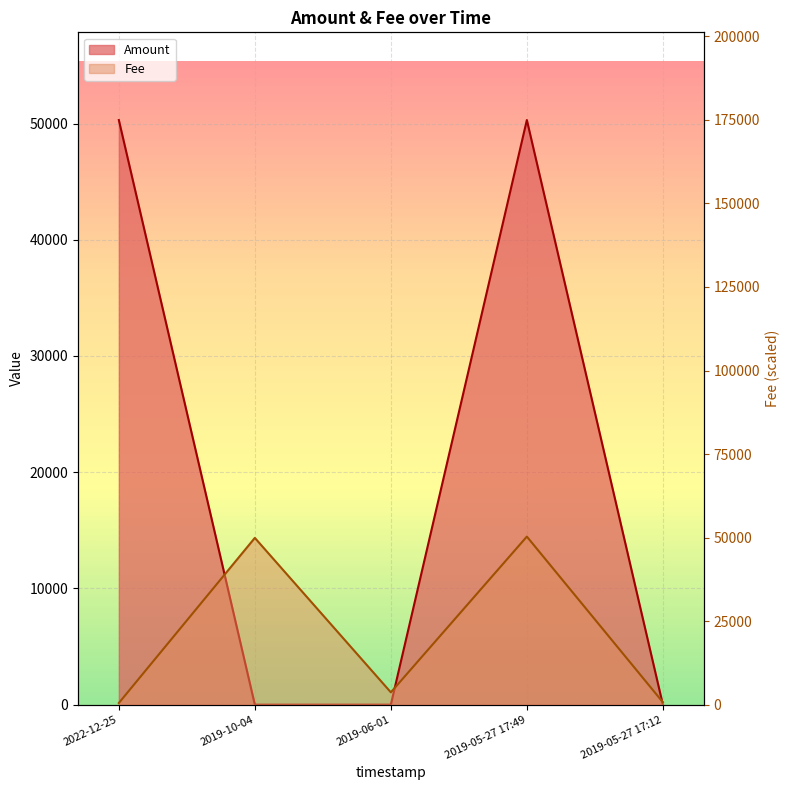

The value of Amount at 2019-05-27 17:49 is 73102.5. True or false?

False